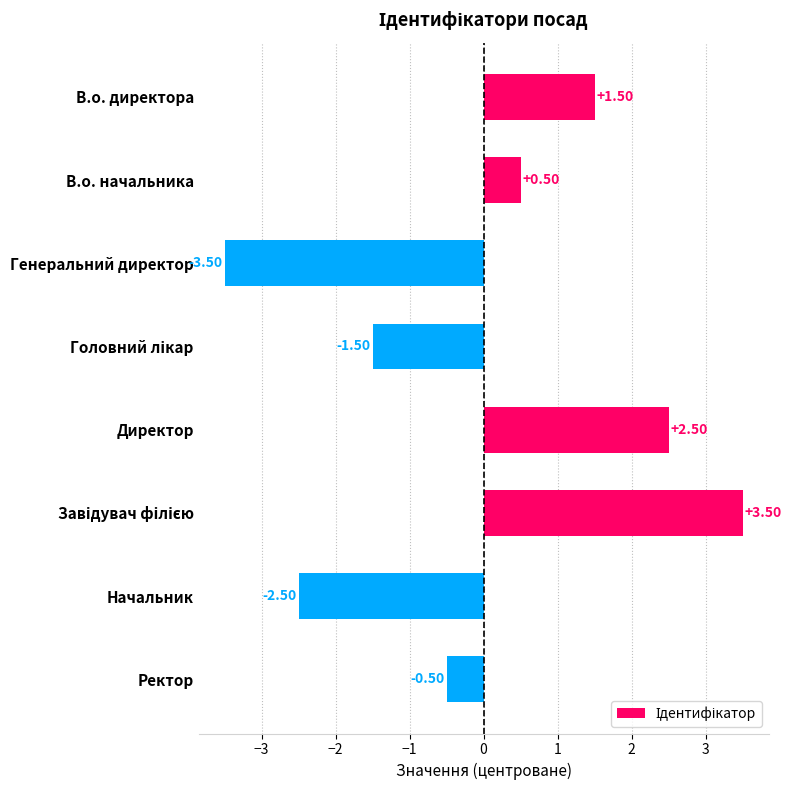

What is the label of the 5th bar from the top?

Директор